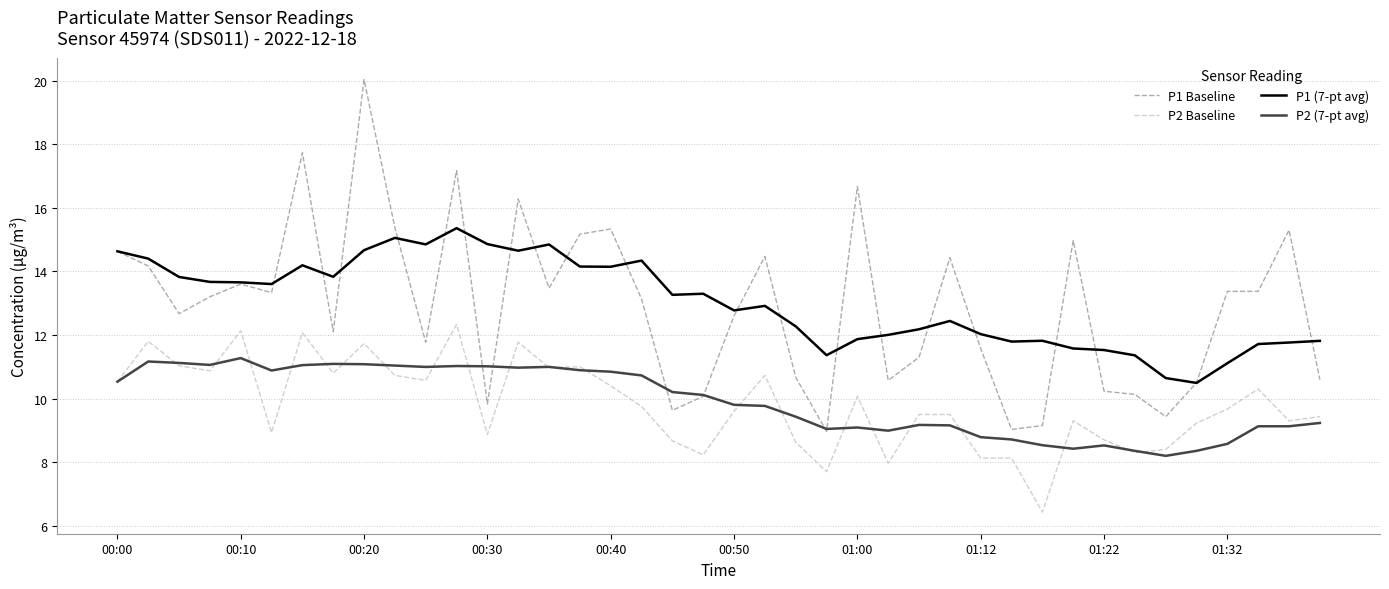

True or false: P2 Baseline and P1 Baseline intersect in this chart.

False